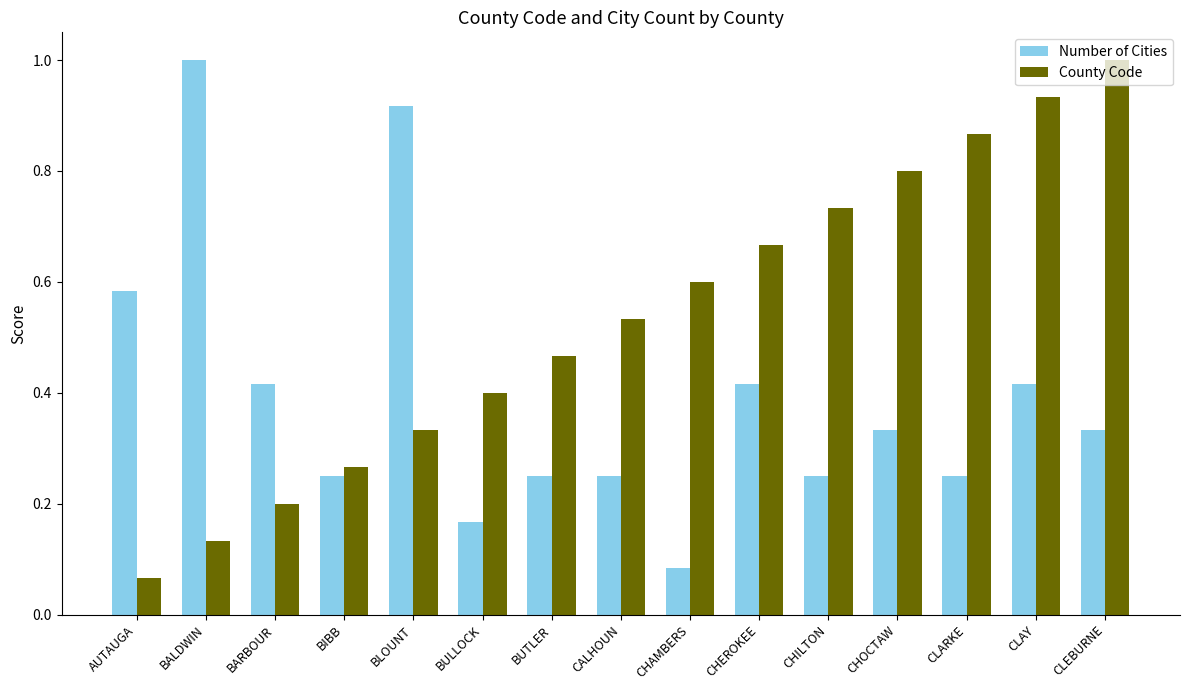

True or false: Number of Cities has a value of 0.2 at CHOCTAW.

False